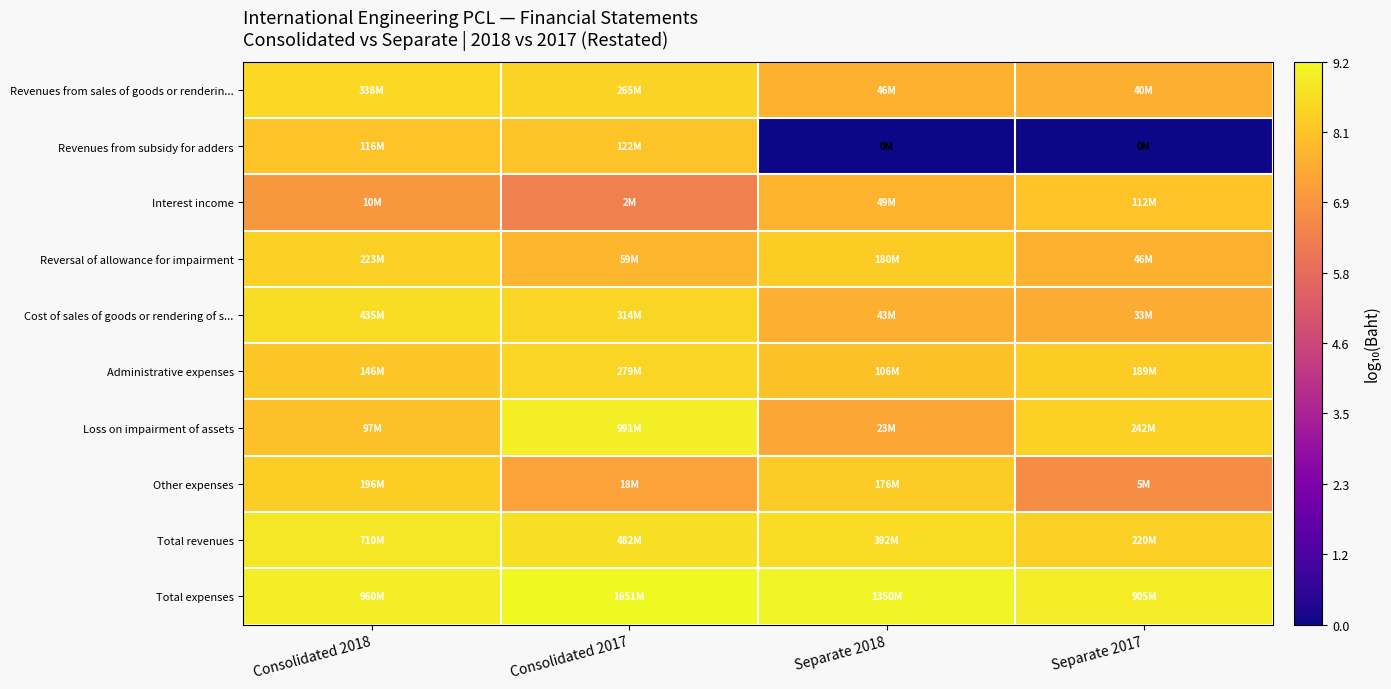

Count the number of categories in the chart.

4